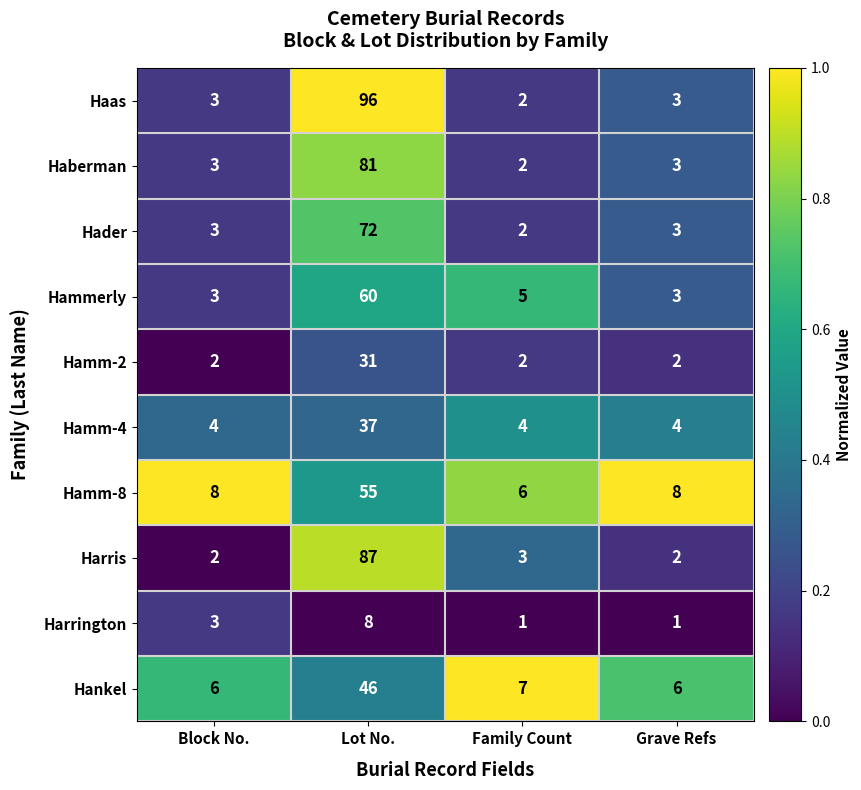

Is the value of Hammerly at Block No. greater than the value of Harris at Grave Refs?

Yes